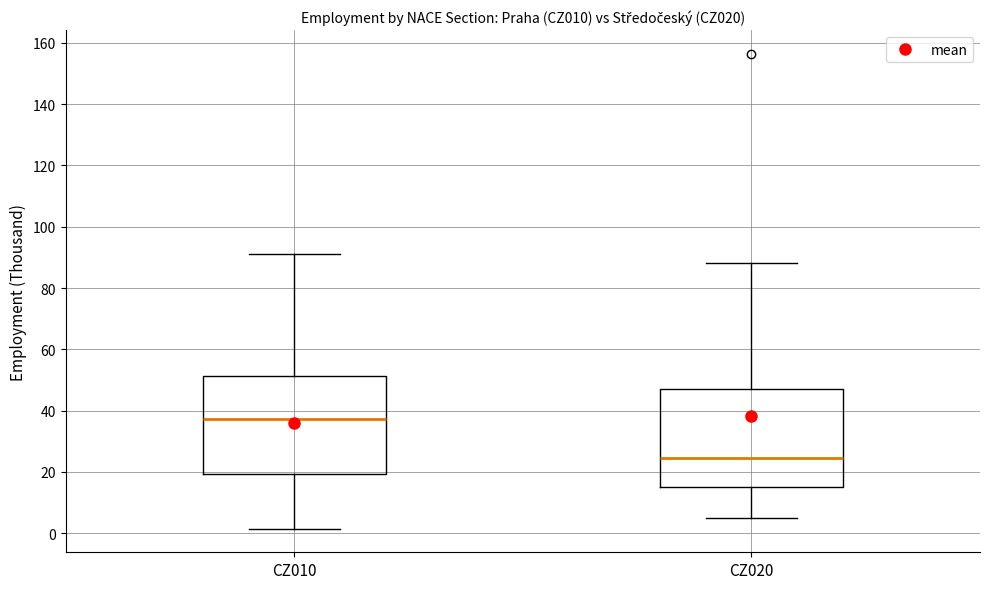

Which box's median line is the lowest?

CZ020